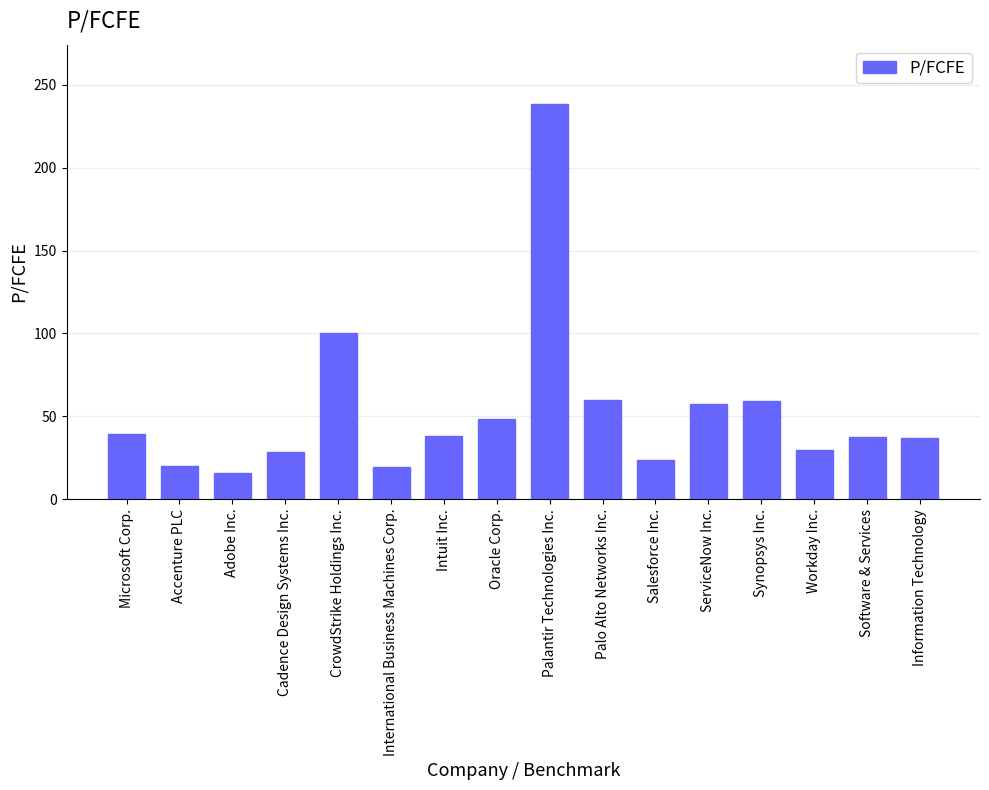

What is the label of the 13th bar from the left?

Synopsys Inc.